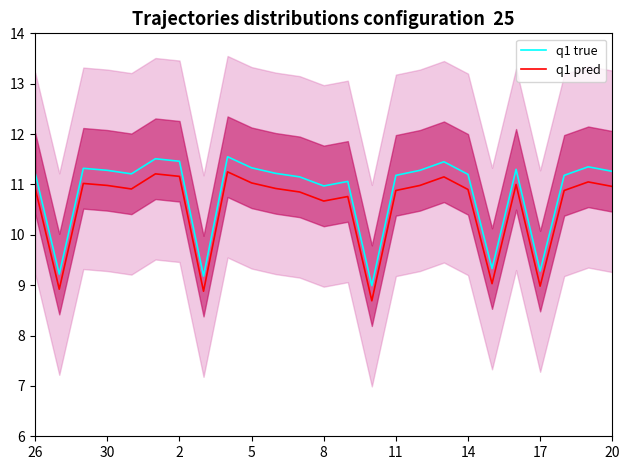

True or false: q1 true and q1 pred intersect in this chart.

False